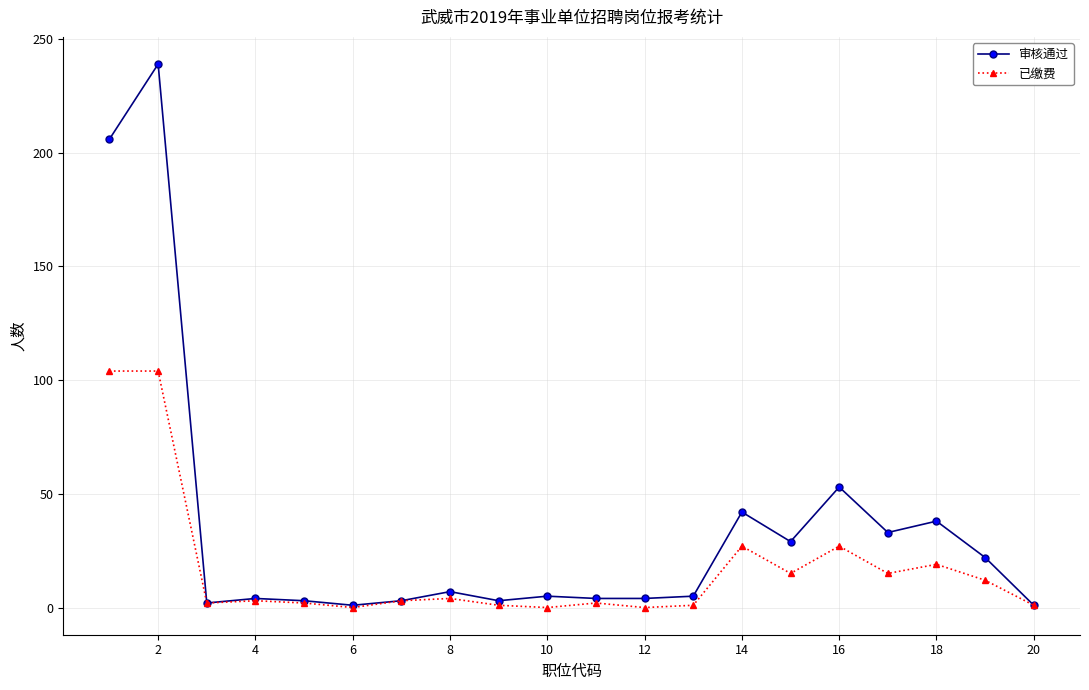

List the series in order of their overall mean, highest first.

审核通过, 已缴费